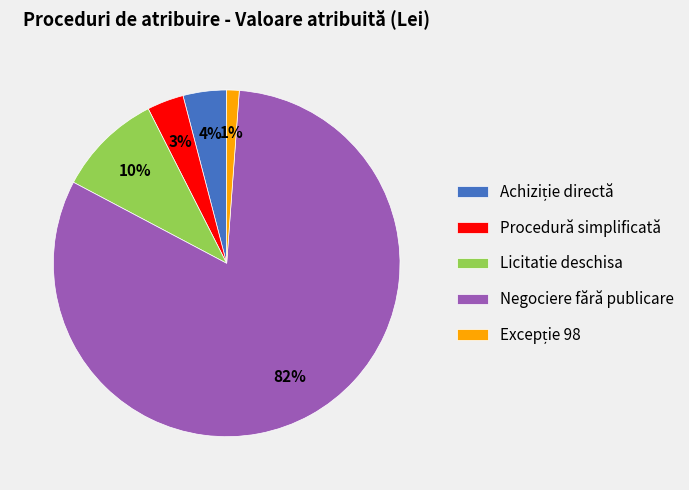

Which category has the biggest portion of the pie?

Negociere fără publicare